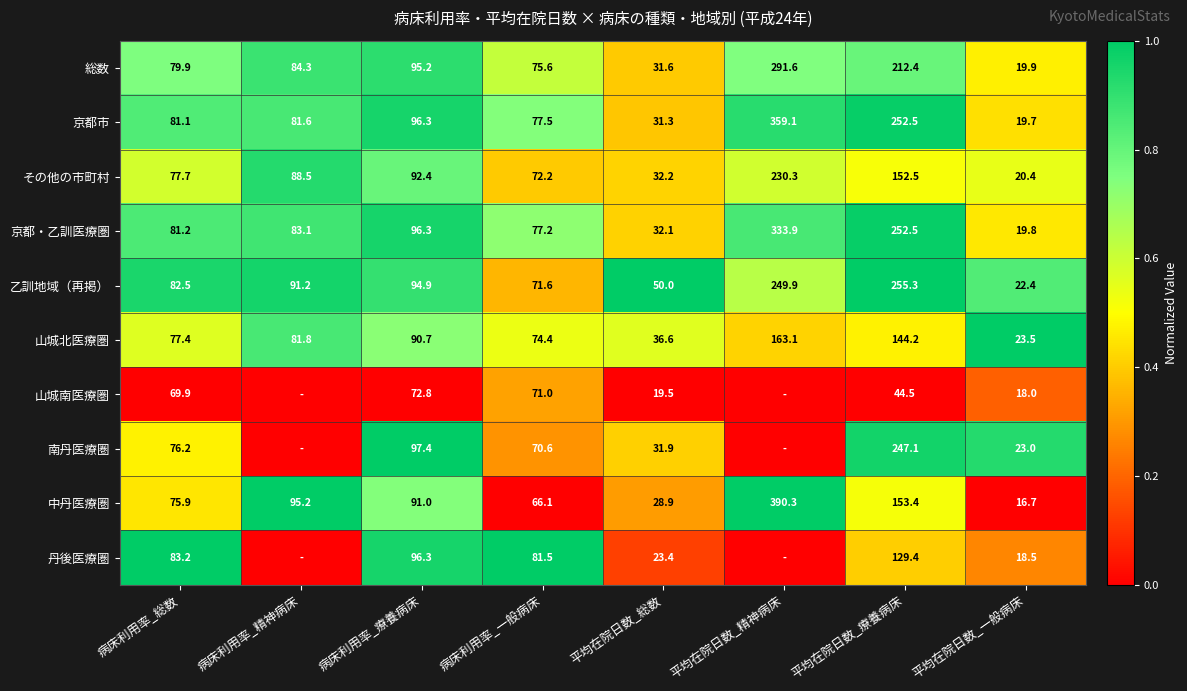

List the labels in order of 総数 value, largest first.

平均在院日数_精神病床, 平均在院日数_療養病床, 病床利用率_療養病床, 病床利用率_精神病床, 病床利用率_総数, 病床利用率_一般病床, 平均在院日数_総数, 平均在院日数_一般病床